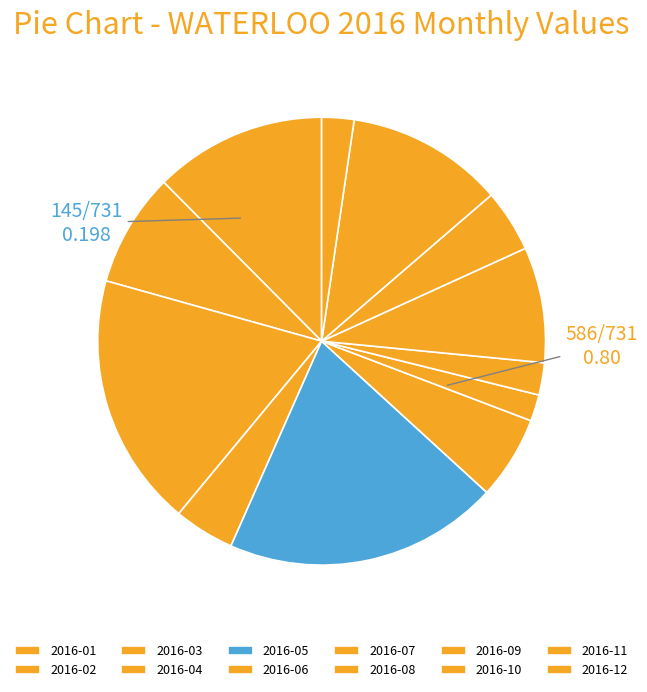

To the nearest percent, what is the difference between the 2016-02 and 2016-11 slice percentages?

3%